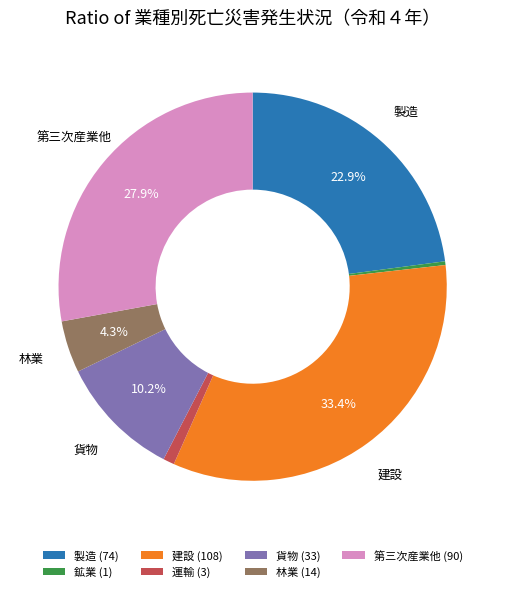

True or false: 林業 accounts for 11% of the total.

False